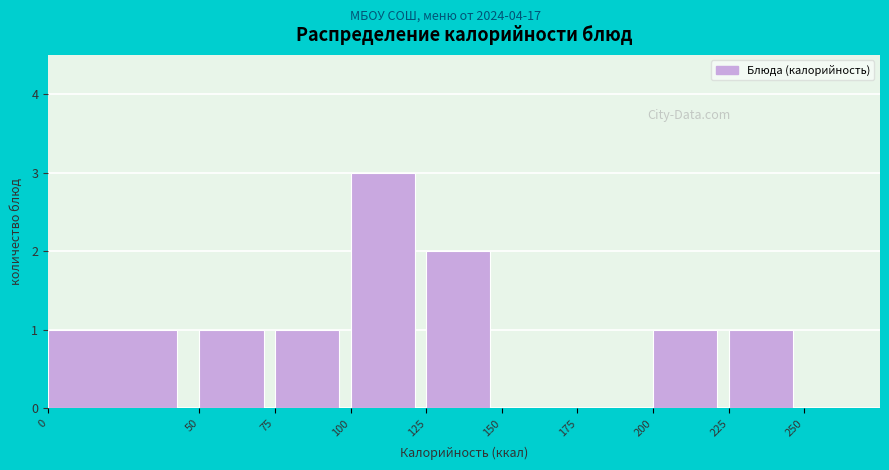

Over which range of the x-axis is the bar tallest?

100 to 125